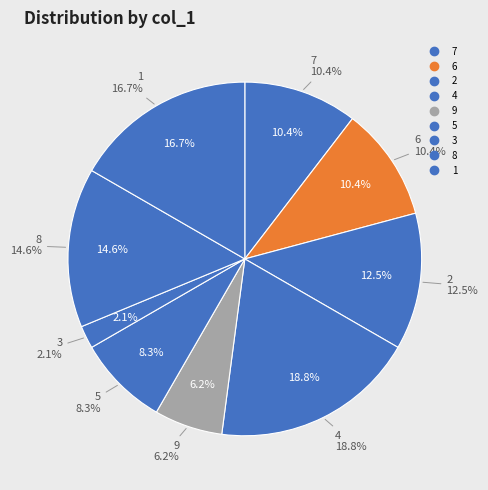

Which category has the biggest portion of the pie?

4